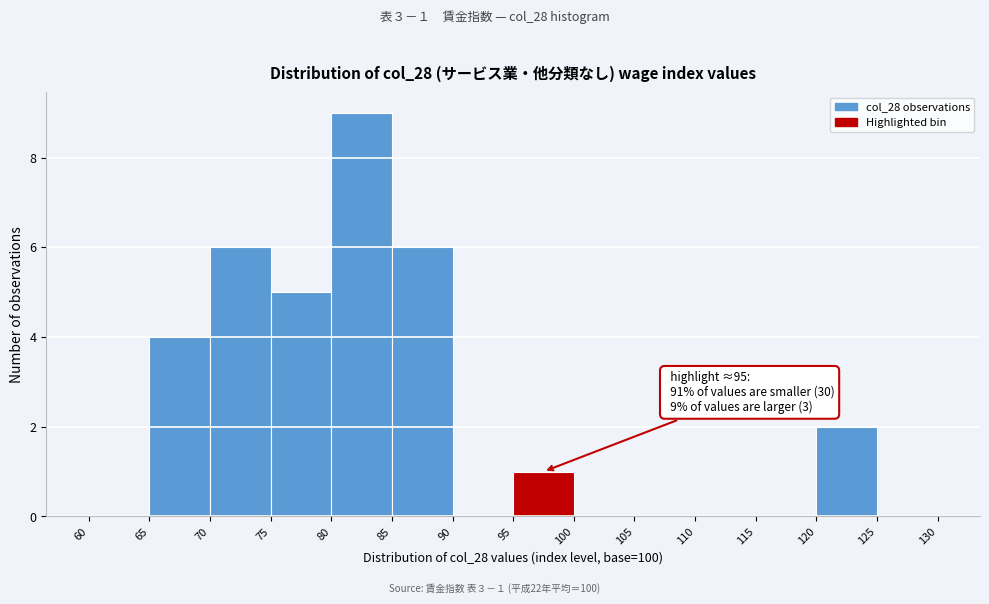

Which range on the x-axis has the tallest bar?

80 to 85